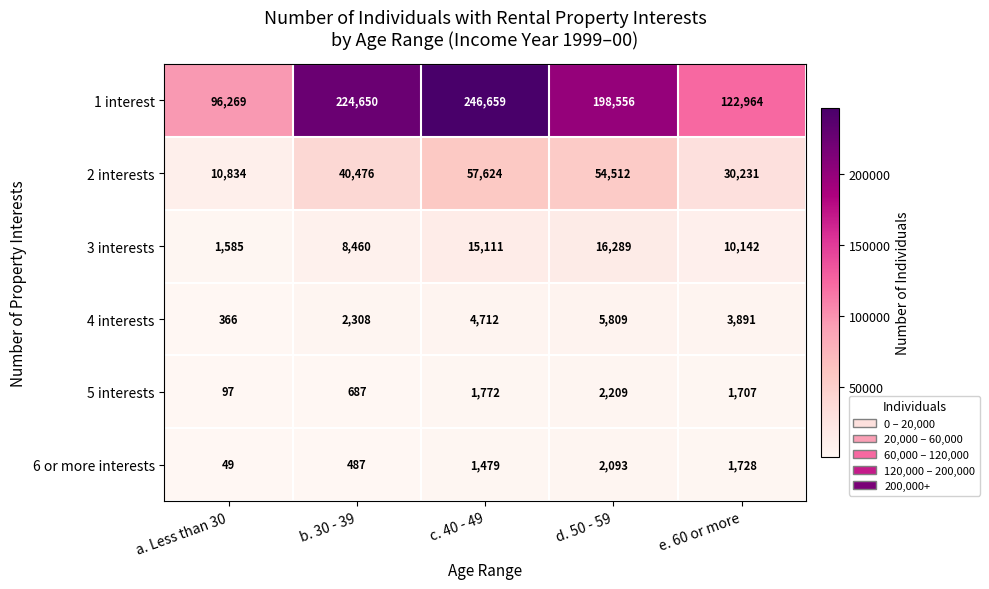

The 2 interests series shows 12940 at e. 60 or more. True or false?

False